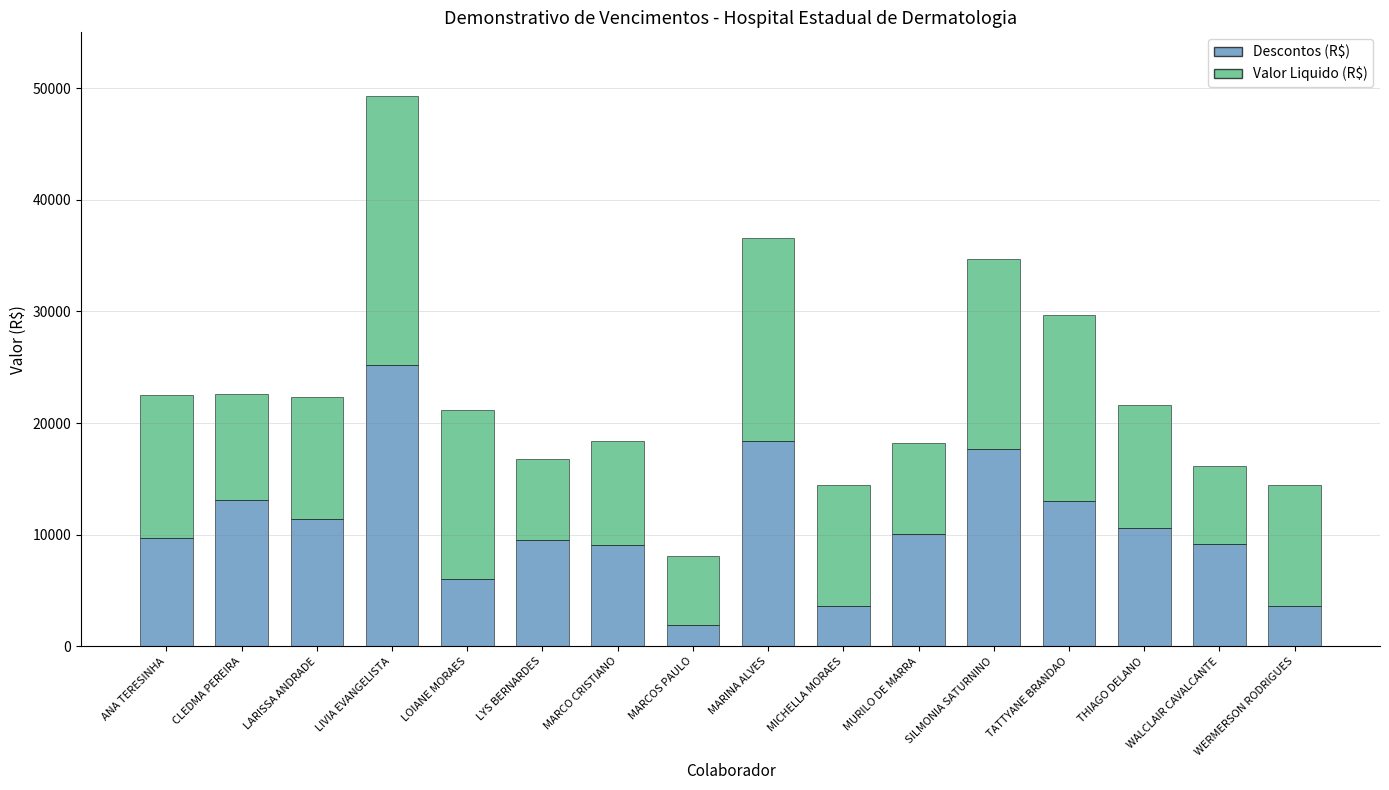

How many data points does each series have?

16